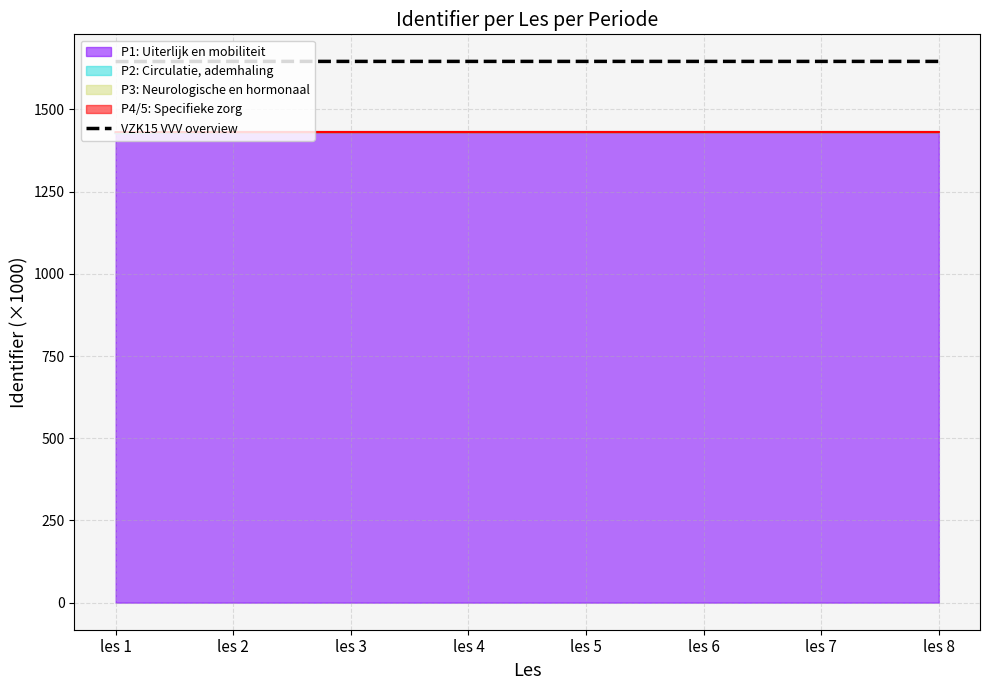

At which label is the value closest to 1645?

les 1